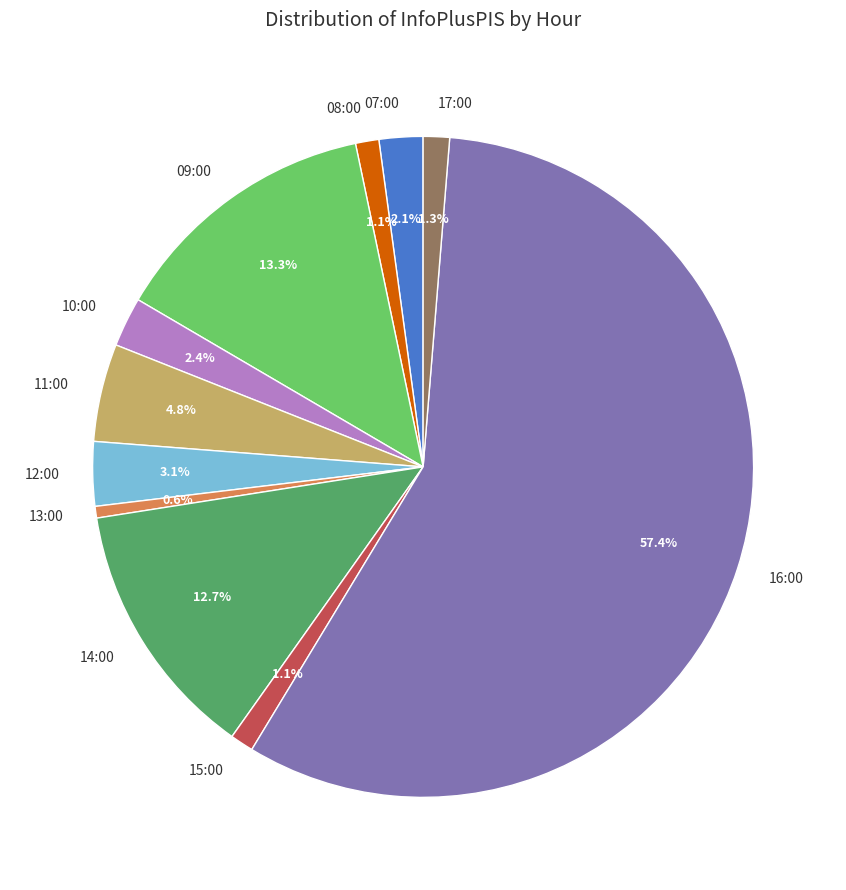

To the nearest percent, what is the average slice percentage?

9%